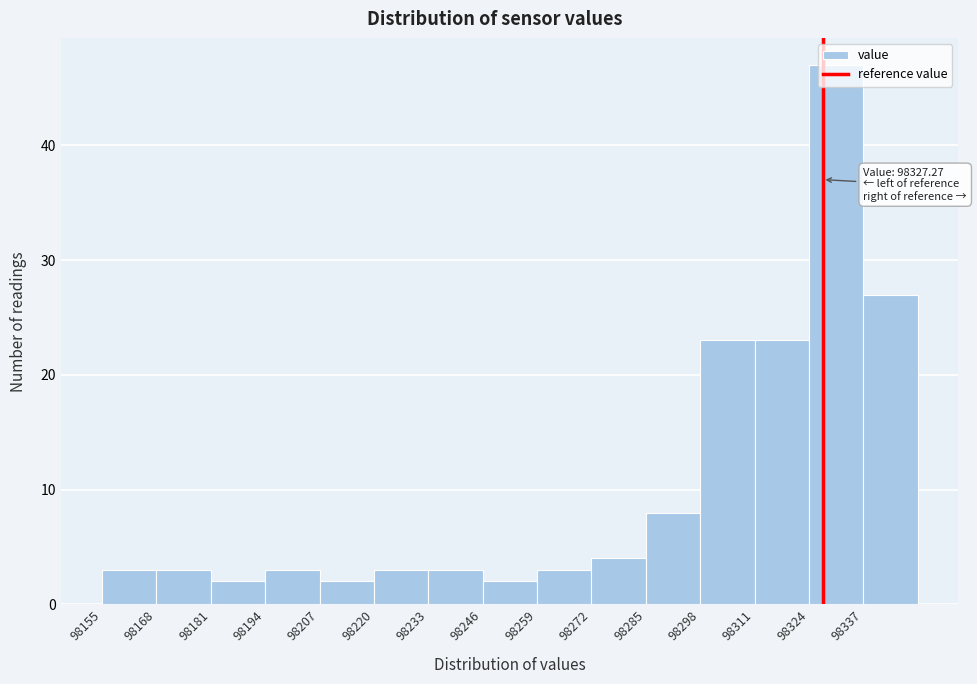

Which range on the x-axis has the tallest bar?

98324 to 98337